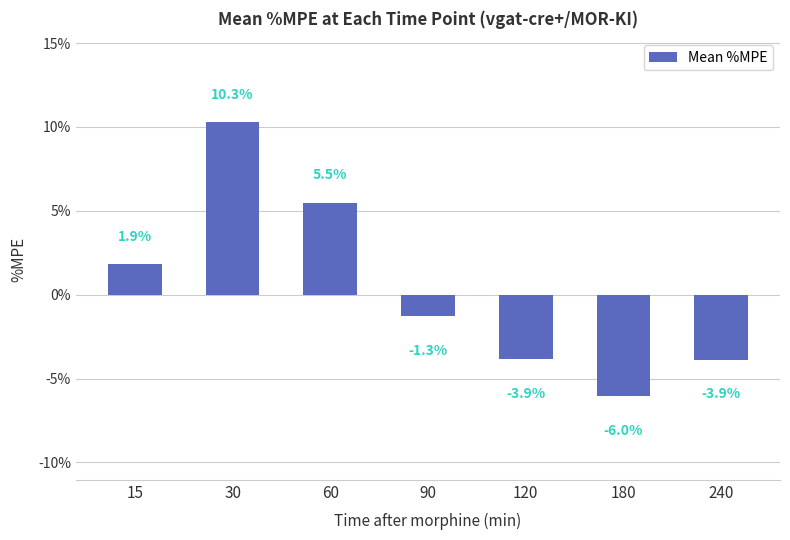

The value at 90 is -0.3. True or false?

False